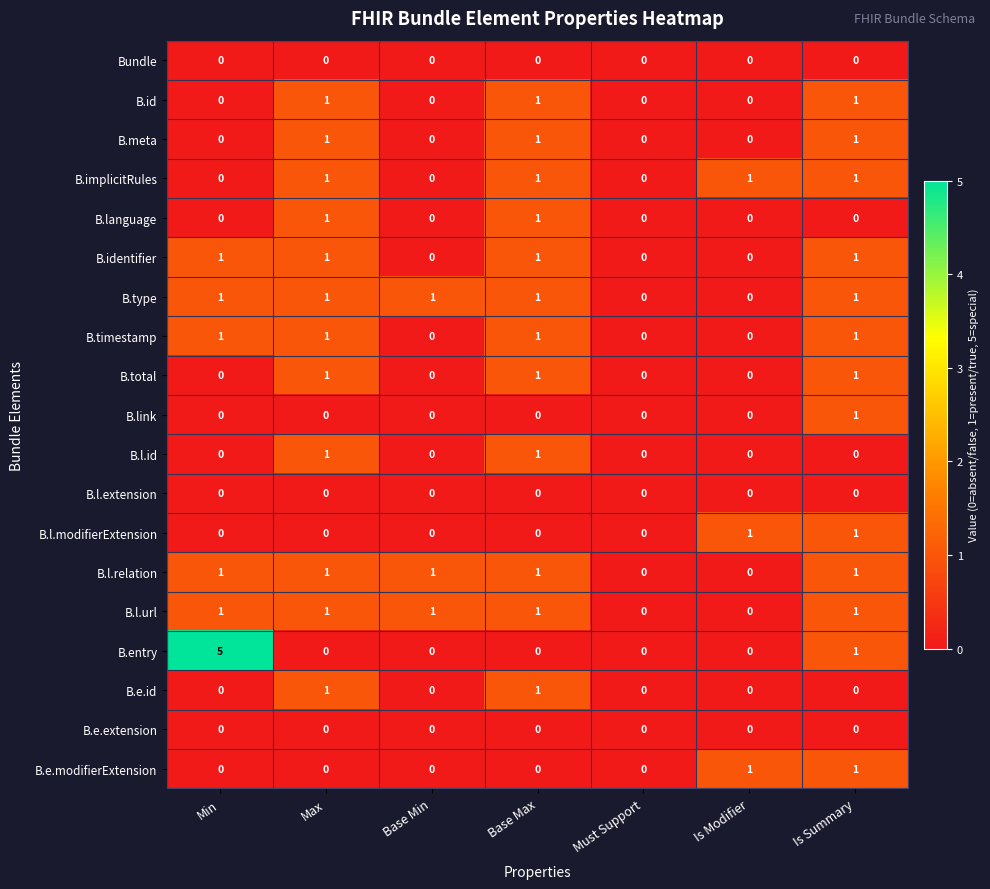

At which category does the chart reach its peak across all series?

Min